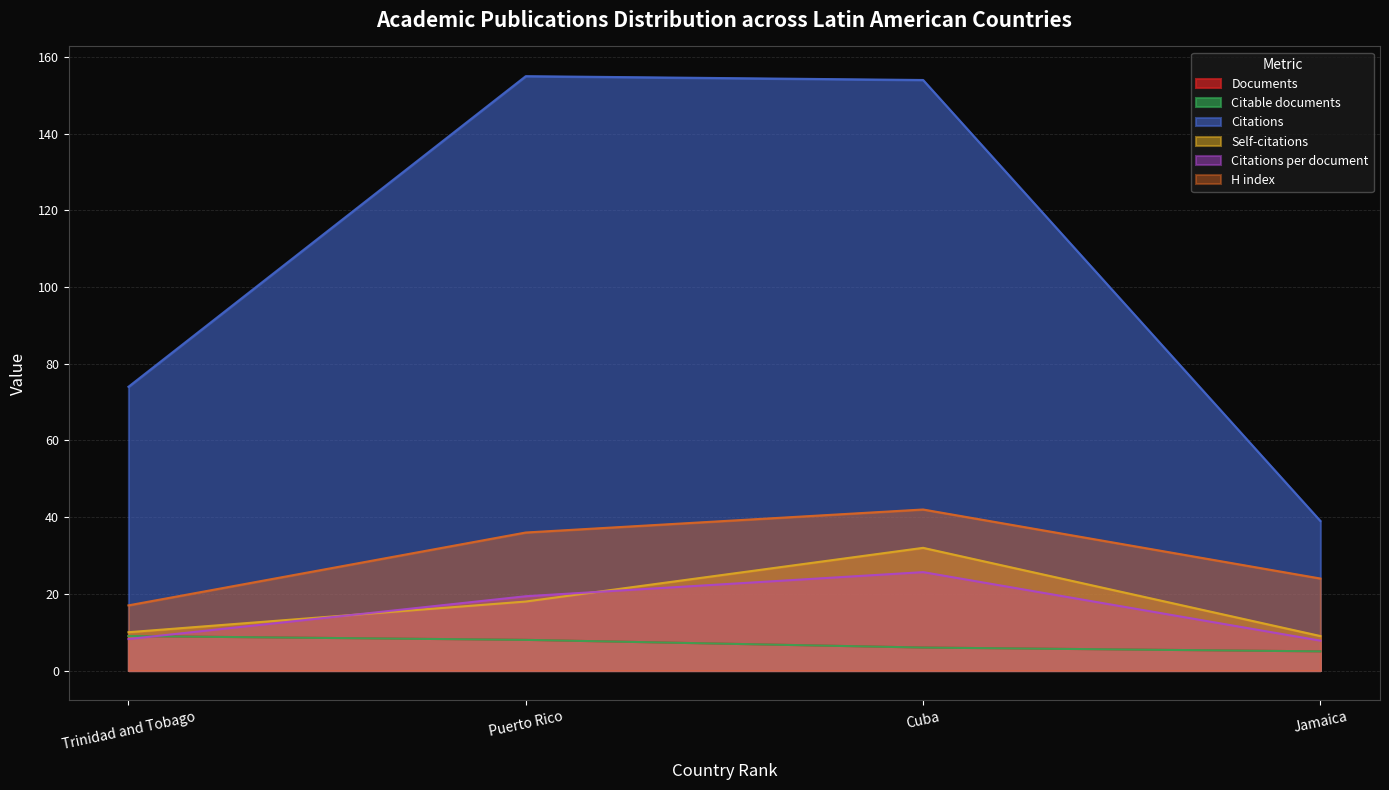

What is the sum of the Citable documents values at Cuba and Jamaica?

11.0